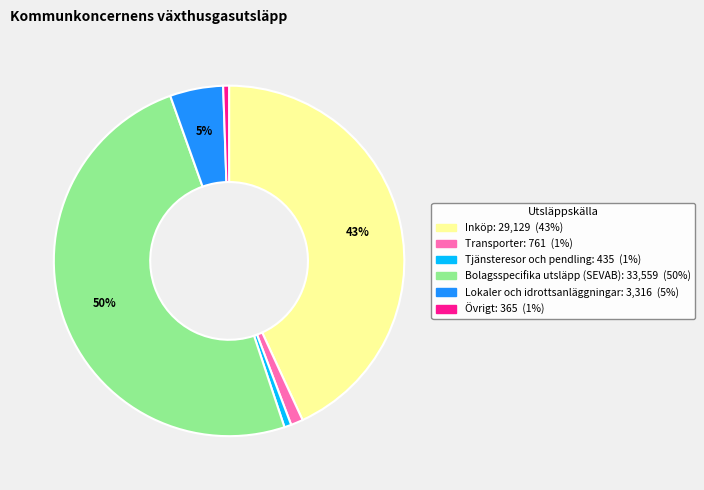

What percentage is the Bolagsspecifika utsläpp (SEVAB) slice, to the nearest percent?

50%